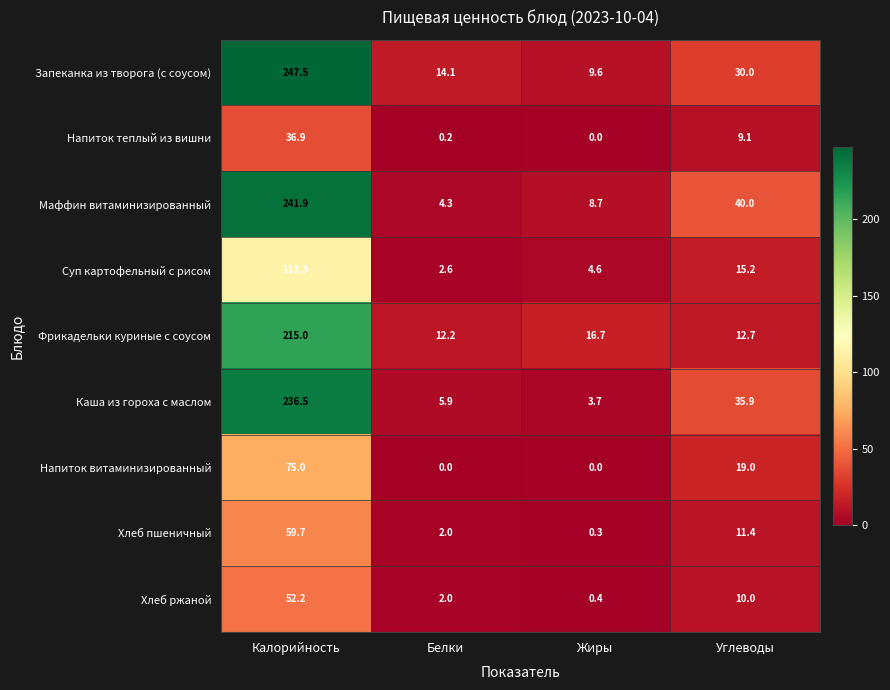

What is the spread (max minus min) of values at Калорийность?

210.6